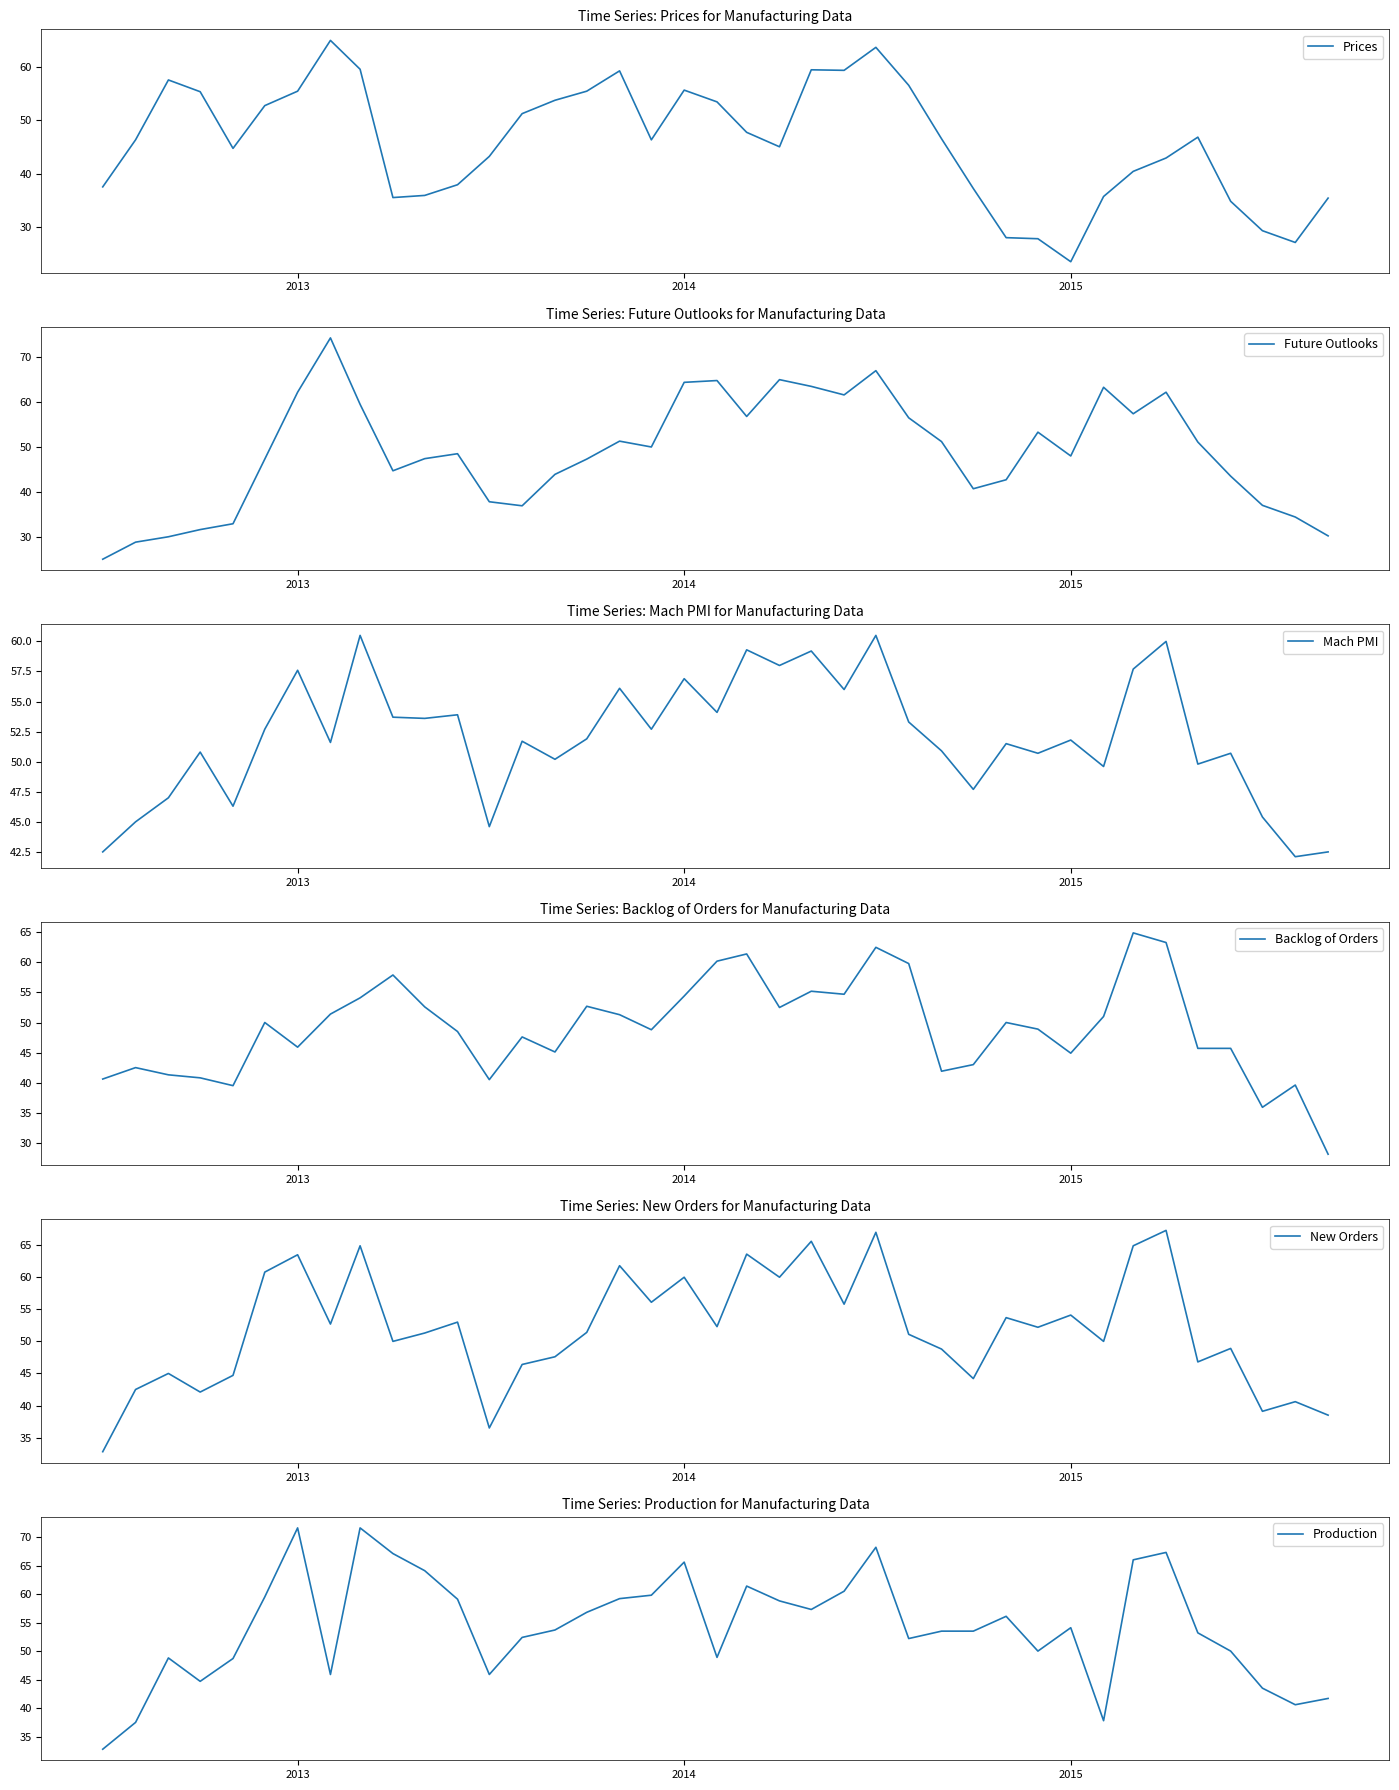

How many series are shown in this chart?

6